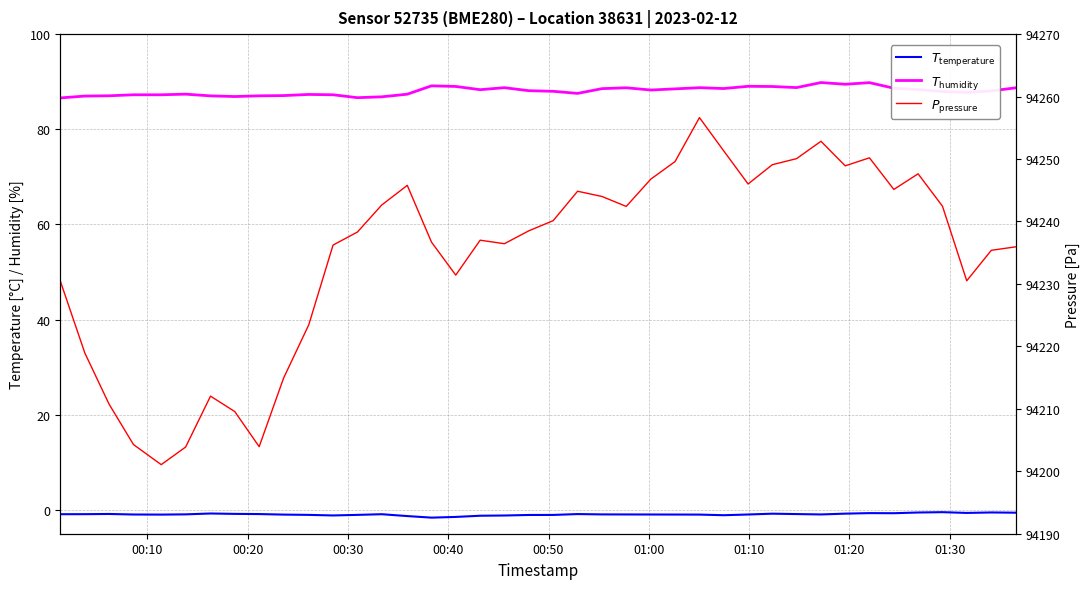

True or false: $T_{\mathrm{humidity}}$ and $T_{\mathrm{temperature}}$ intersect in this chart.

False